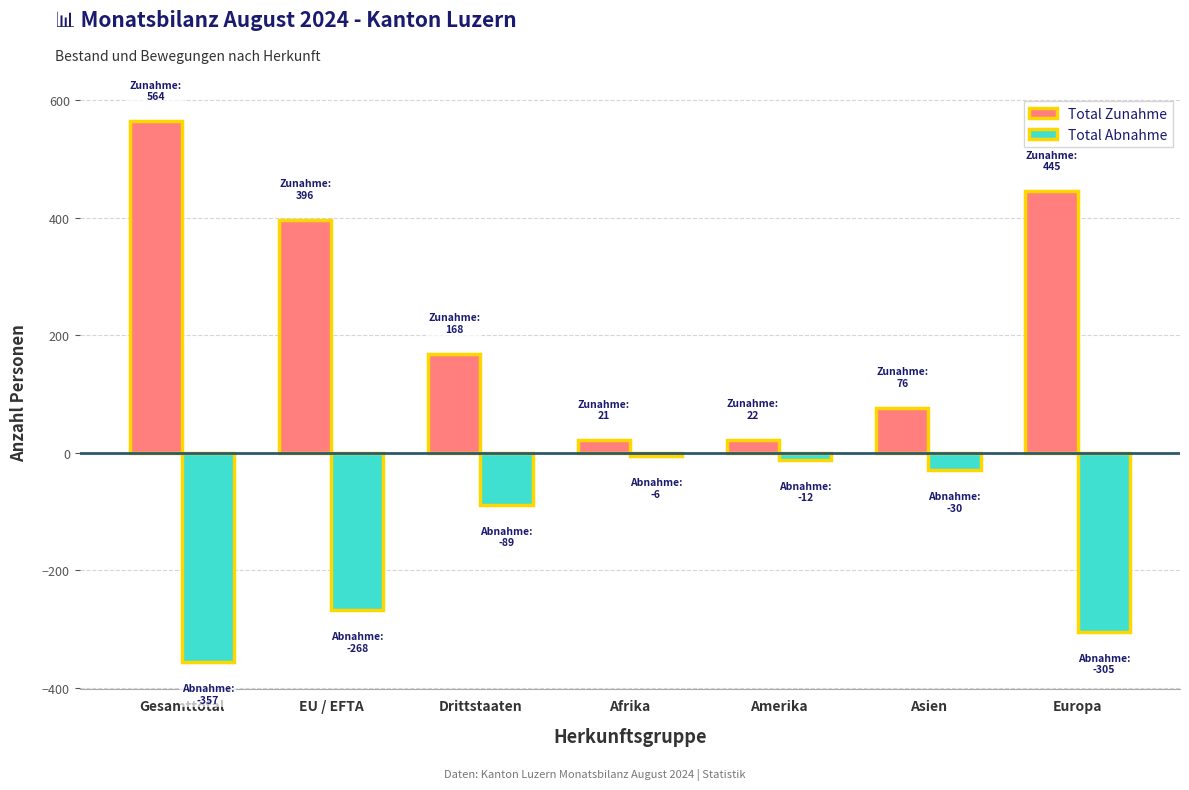

The value of Total Zunahme at Gesamttotal is 564. True or false?

True